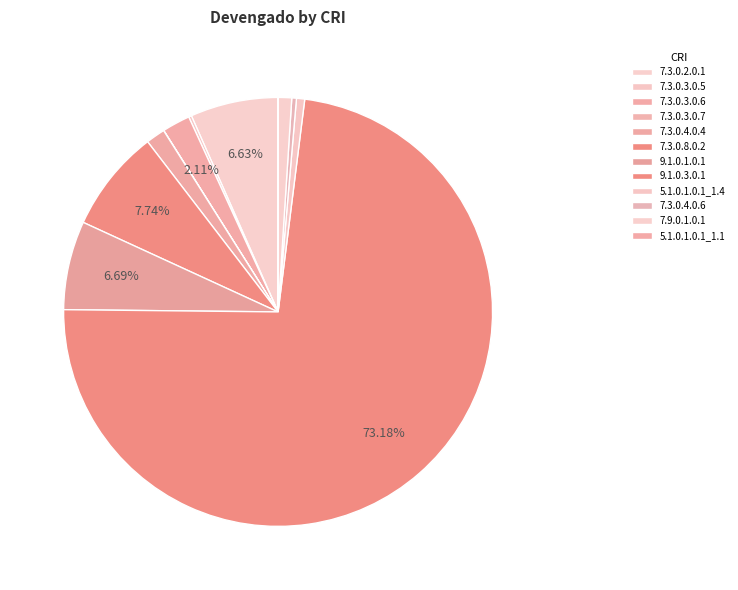

True or false: 7.3.0.4.0.6 accounts for 0% of the total.

True